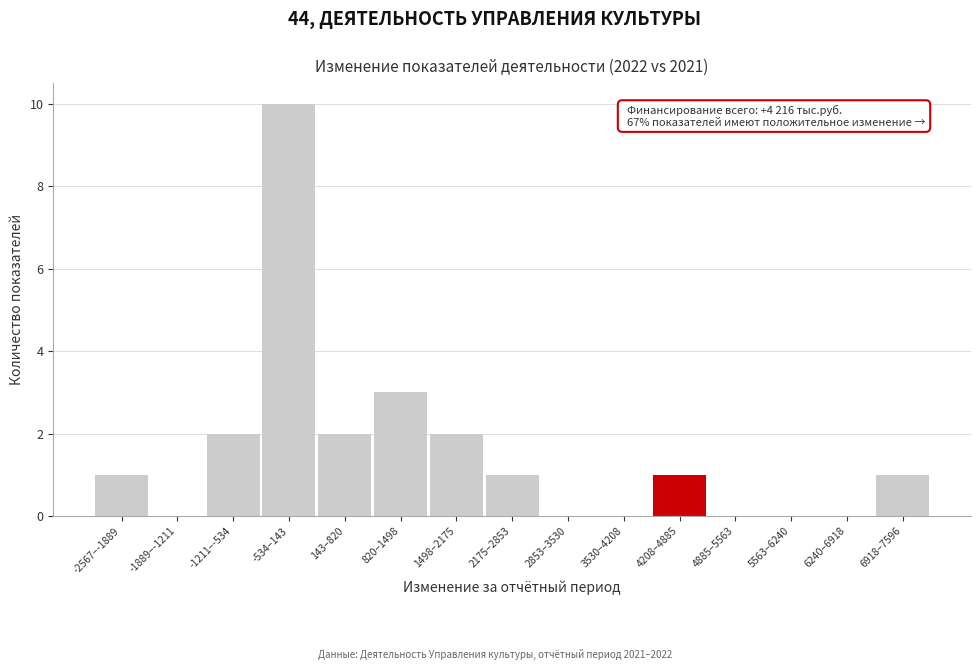

Reading right to left, extract all data points from this chart.

6918–7596=1	6240–6918=0	5563–6240=0	4885–5563=0	4208–4885=1	3530–4208=0	2853–3530=0	2175–2853=1	1498–2175=2	820–1498=3	143–820=2	-534–143=10	-1211–-534=2	-1889–-1211=0	-2567–-1889=1